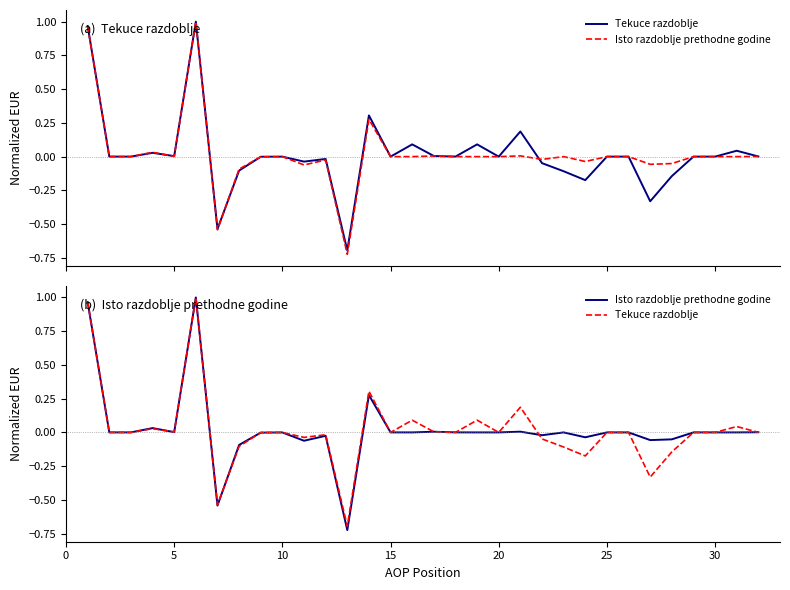

True or false: Isto razdoblje prethodne godine and Tekuce razdoblje intersect in this chart.

True